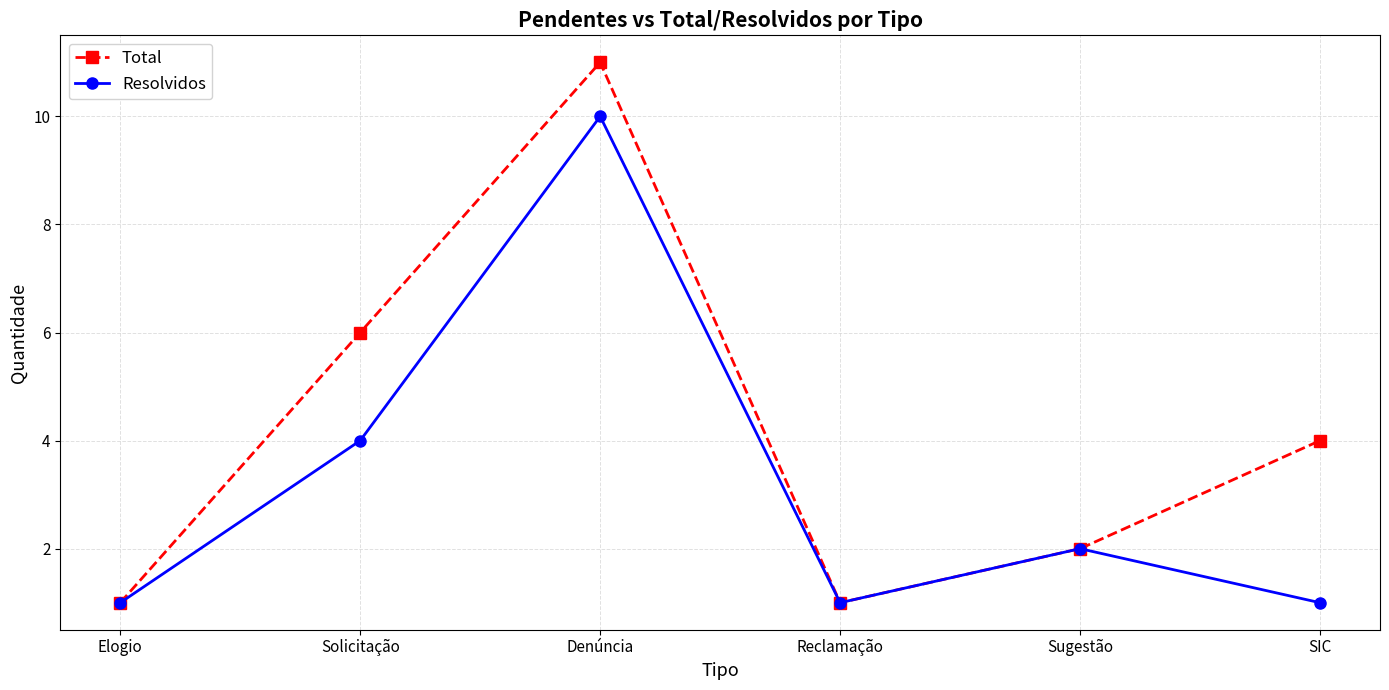

At which label does Resolvidos reach its peak?

Denúncia